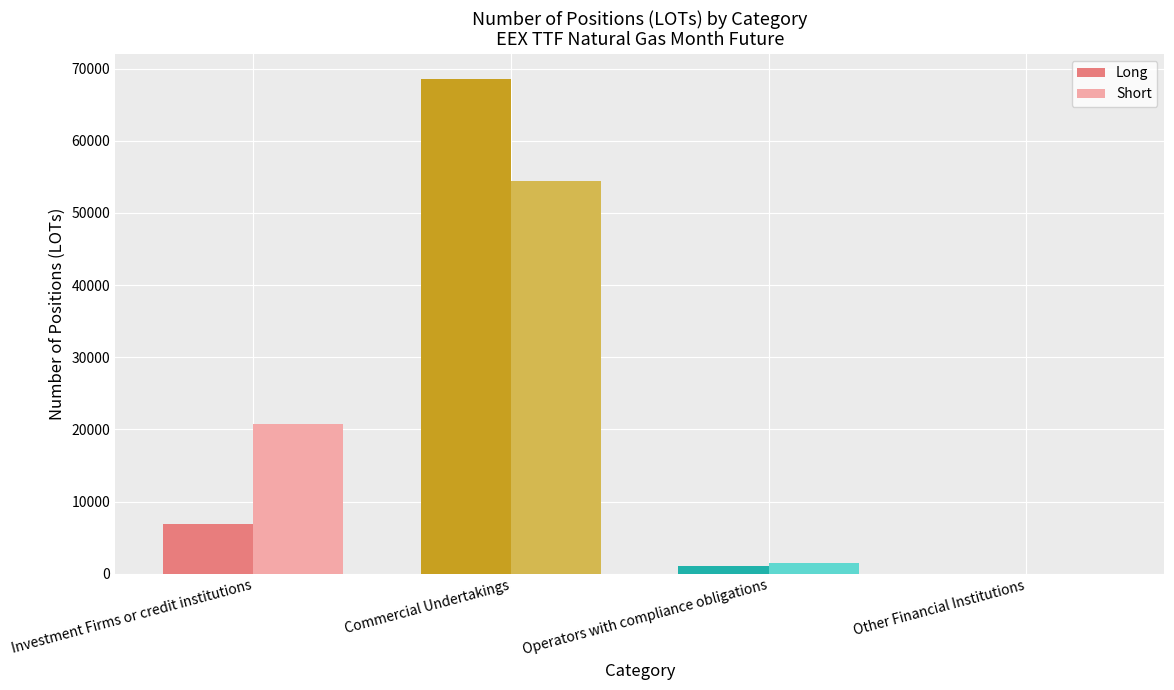

Is it true that Short equals 89037 at Commercial Undertakings?

False